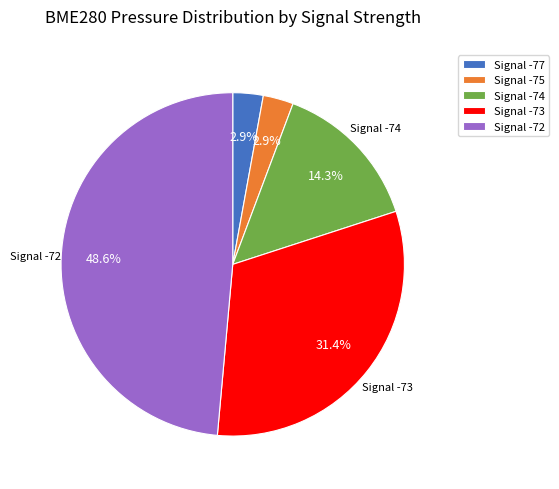

What portion of the pie excludes Signal -73?

68.6%